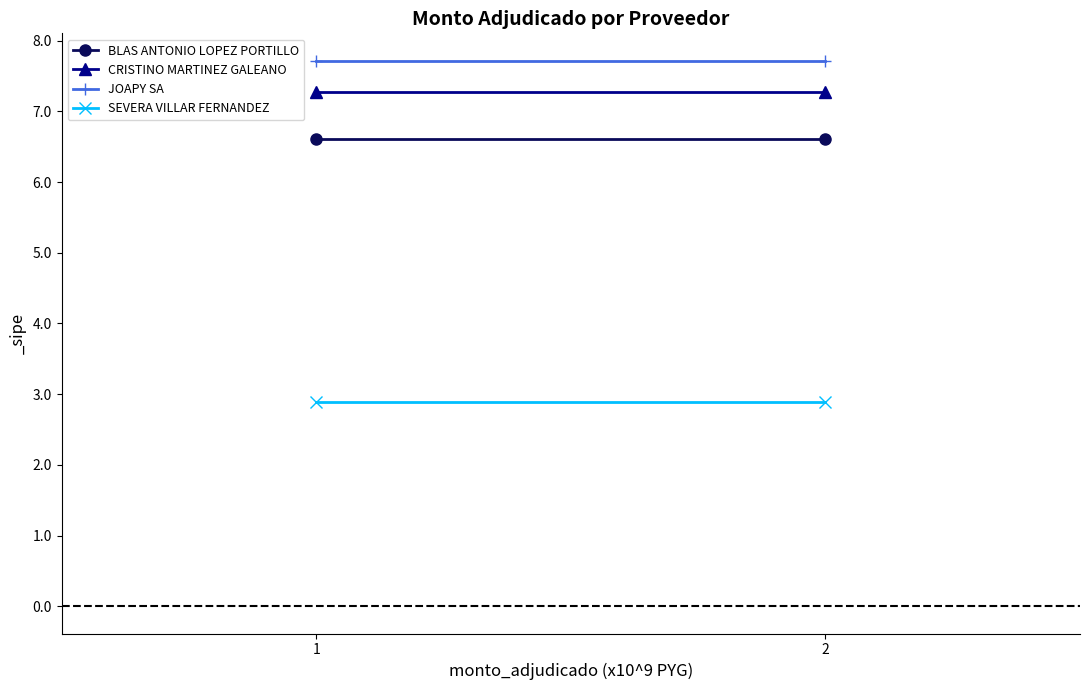

Which series has the widest spread of values?

BLAS ANTONIO LOPEZ PORTILLO